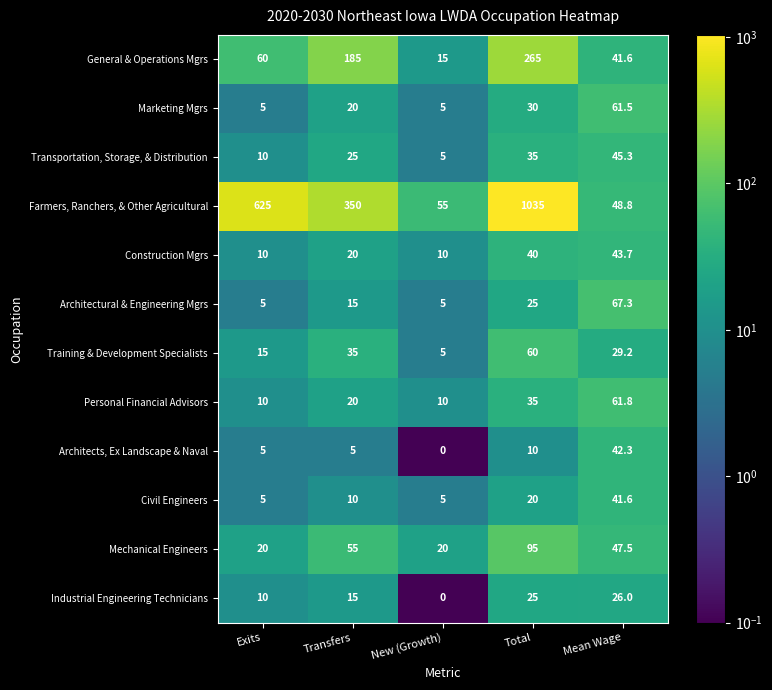

The value of Farmers, Ranchers, & Other Agricultural at Mean Wage is 48.8. True or false?

True